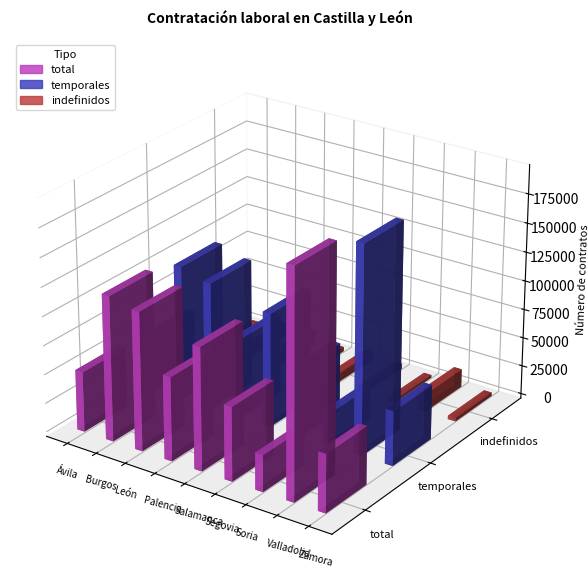

Reading left to right, list all the values displayed in this chart.

total: Ávila=52109	Burgos=125381	León=119952	Palencia=72441	Salamanca=106250	Segovia=63899	Soria=31694	Valladolid=195759	Zamora=50351
temporales: Ávila=48924	Burgos=115940	León=109090	Palencia=68649	Salamanca=98425	Segovia=59255	Soria=29332	Valladolid=180040	Zamora=47371
indefinidos: Ávila=3185	Burgos=9441	León=10862	Palencia=3792	Salamanca=7825	Segovia=4644	Soria=2362	Valladolid=15719	Zamora=2980